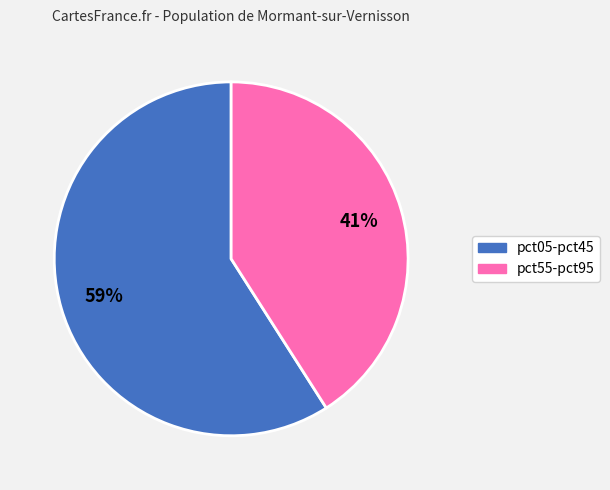

Is there a majority slice in this chart?

Yes